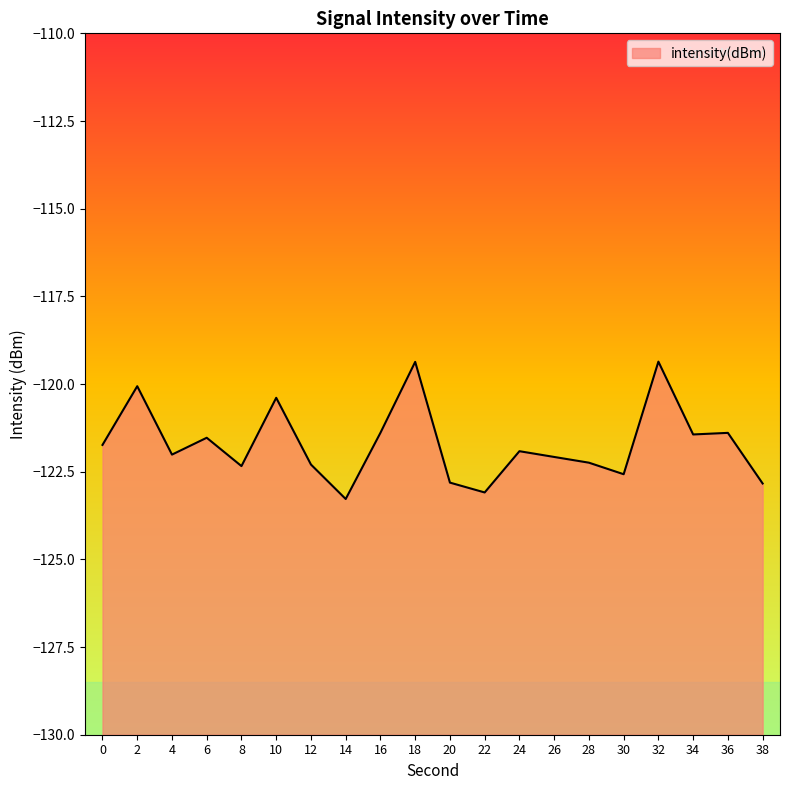

What is the value of the 7th point from the left?

-122.3